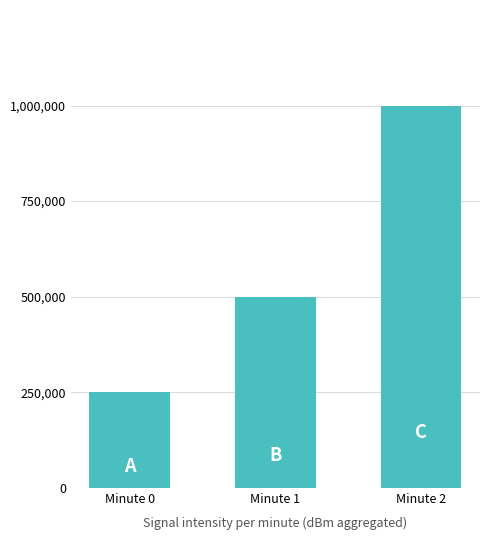

Reading left to right, transcribe all the data shown in this chart.

250000	500000	1000000